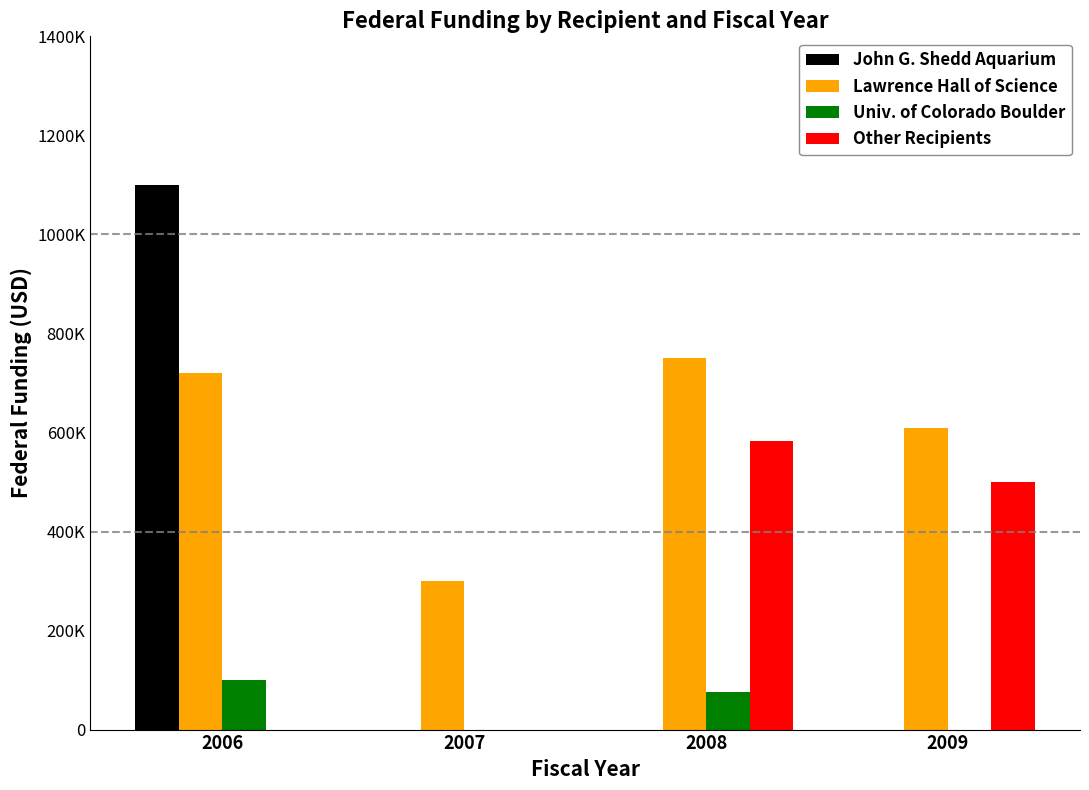

Are the bars grouped side by side (vs. stacked)?

Yes